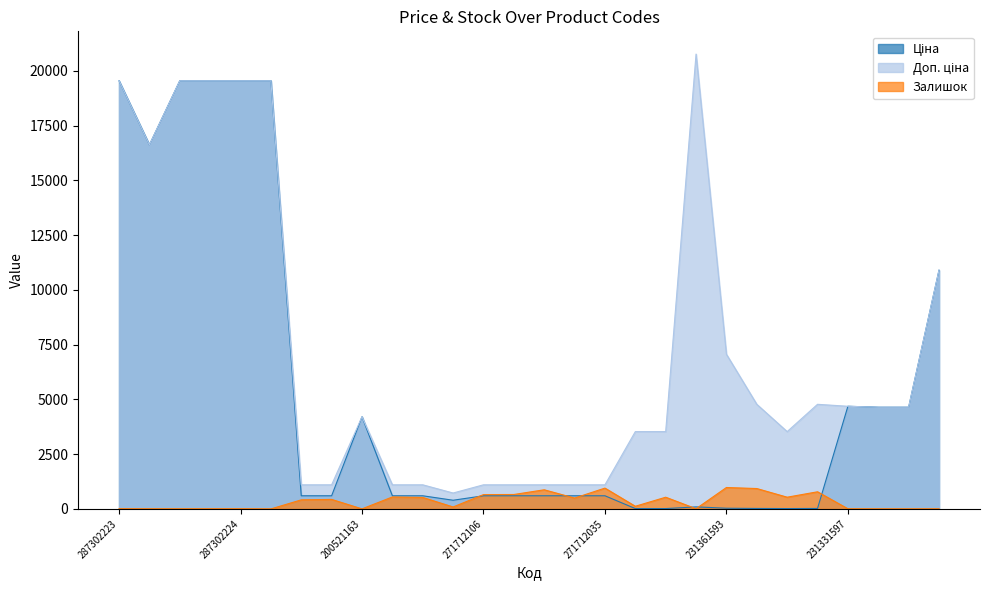

Between which two adjacent categories do Ціна and Доп. ціна first intersect?

231361590 and 231331597